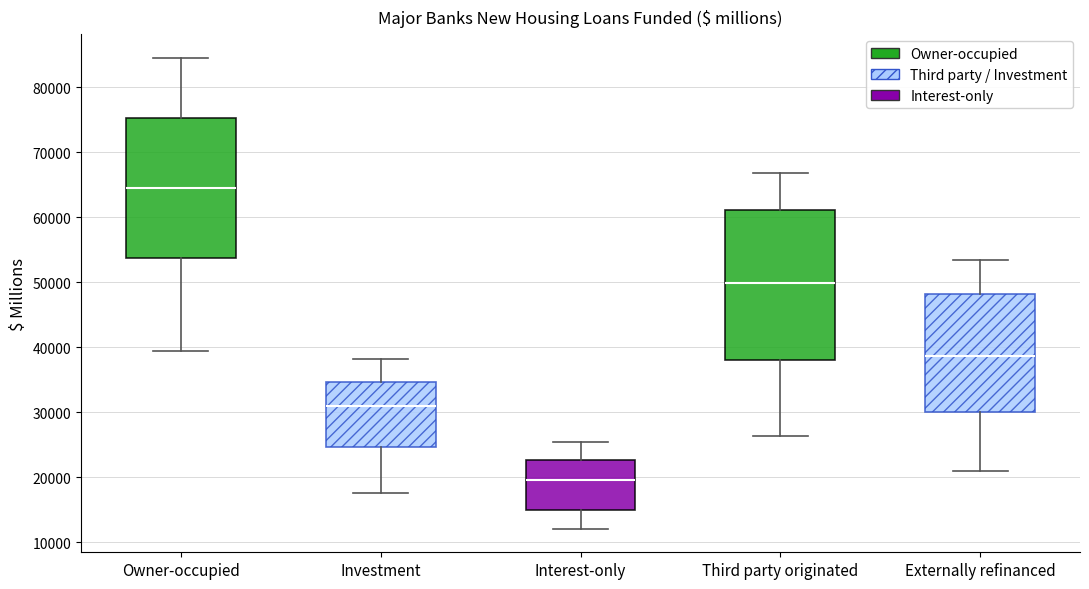

Which box is the tallest, from its lower edge to its upper edge?

Third party originated